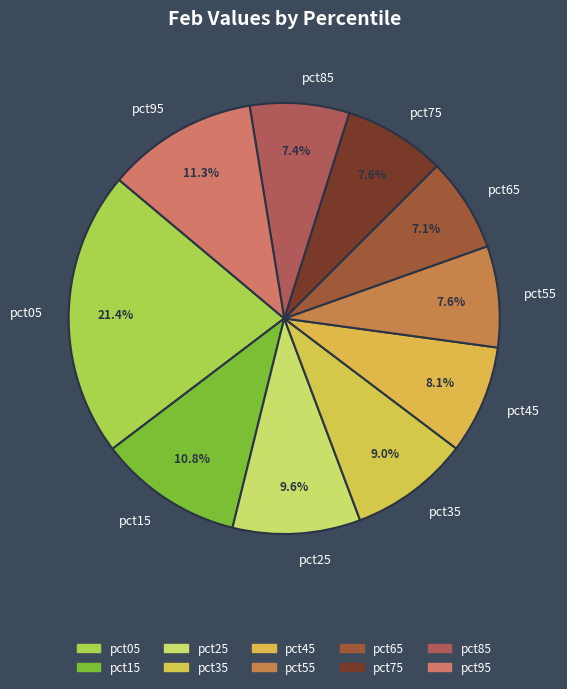

Does pct55 account for over 50% of the chart?

No